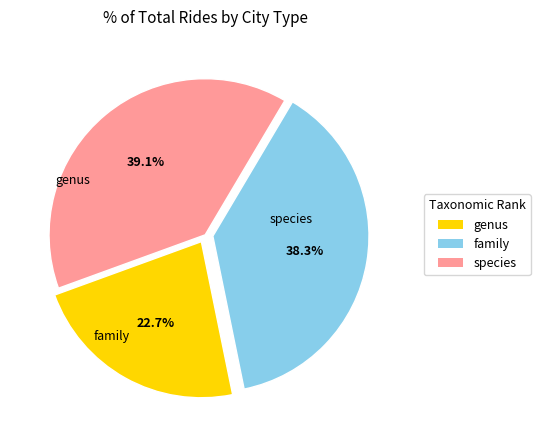

What is the largest slice in the pie chart?

species